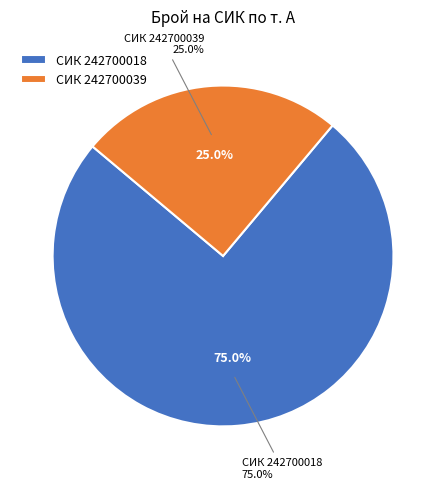

What percentage is the 242700018 slice, to the nearest percent?

75%